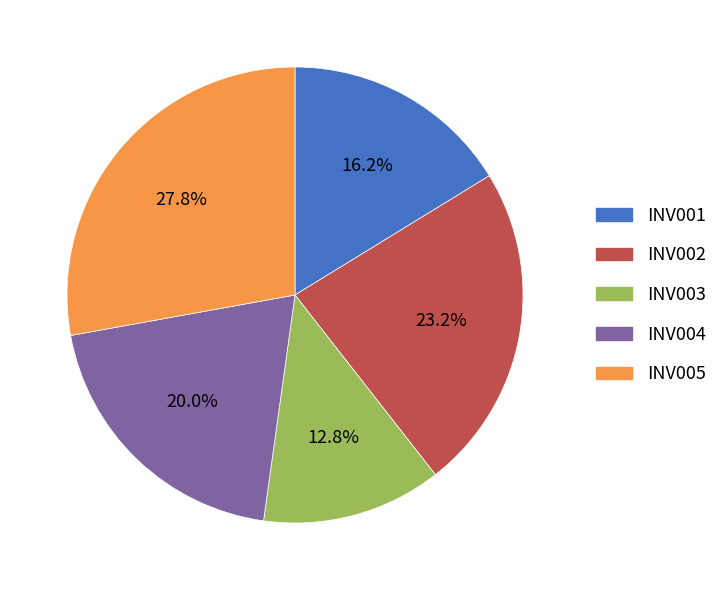

How much of the chart is everything except INV002?

76.8%